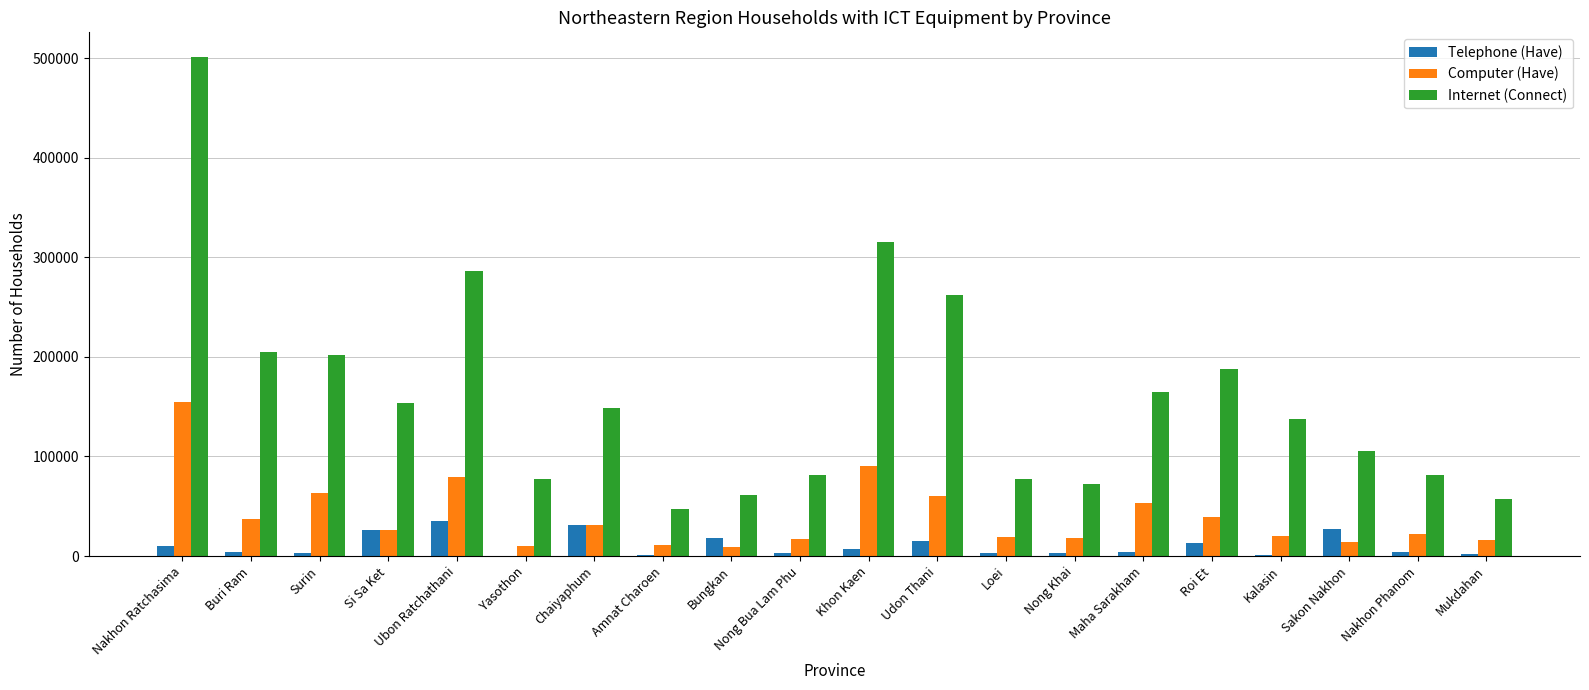

What is the maximum value shown in the chart?

500800